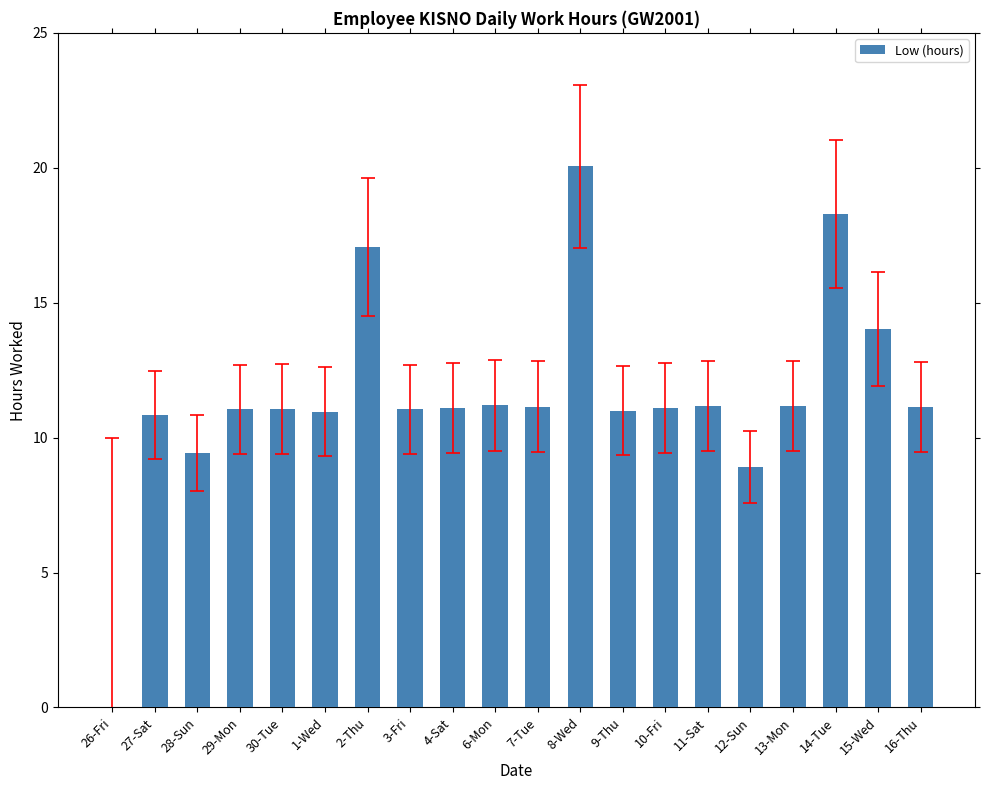

What is the greatest value displayed?

20.1